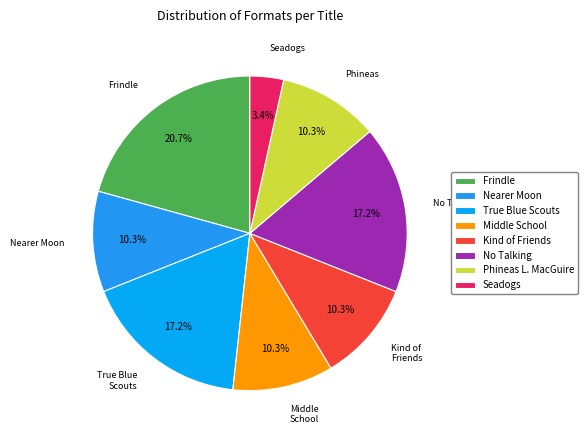

Rank the categories by value from highest to lowest.

Frindle, True Blue Scouts of Sugar Man Swamp, No Talking, Nearer Moon, Middle School Is Worse Than Meatloaf, Kind of Friends We Used to Be, Phineas L. MacGuire . . . Erupts!, Seadogs